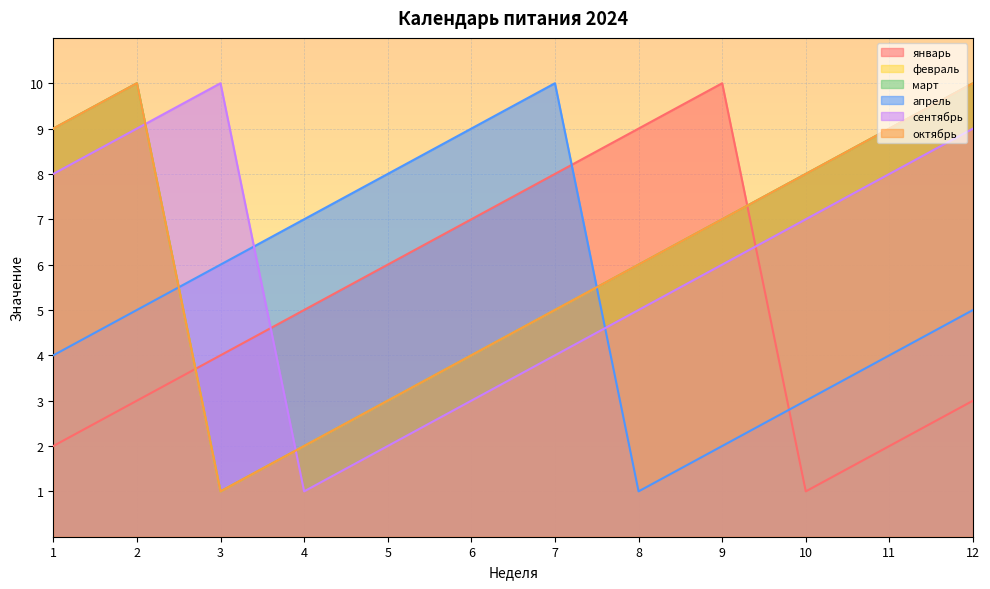

Where is январь nearest to the value 5?

4